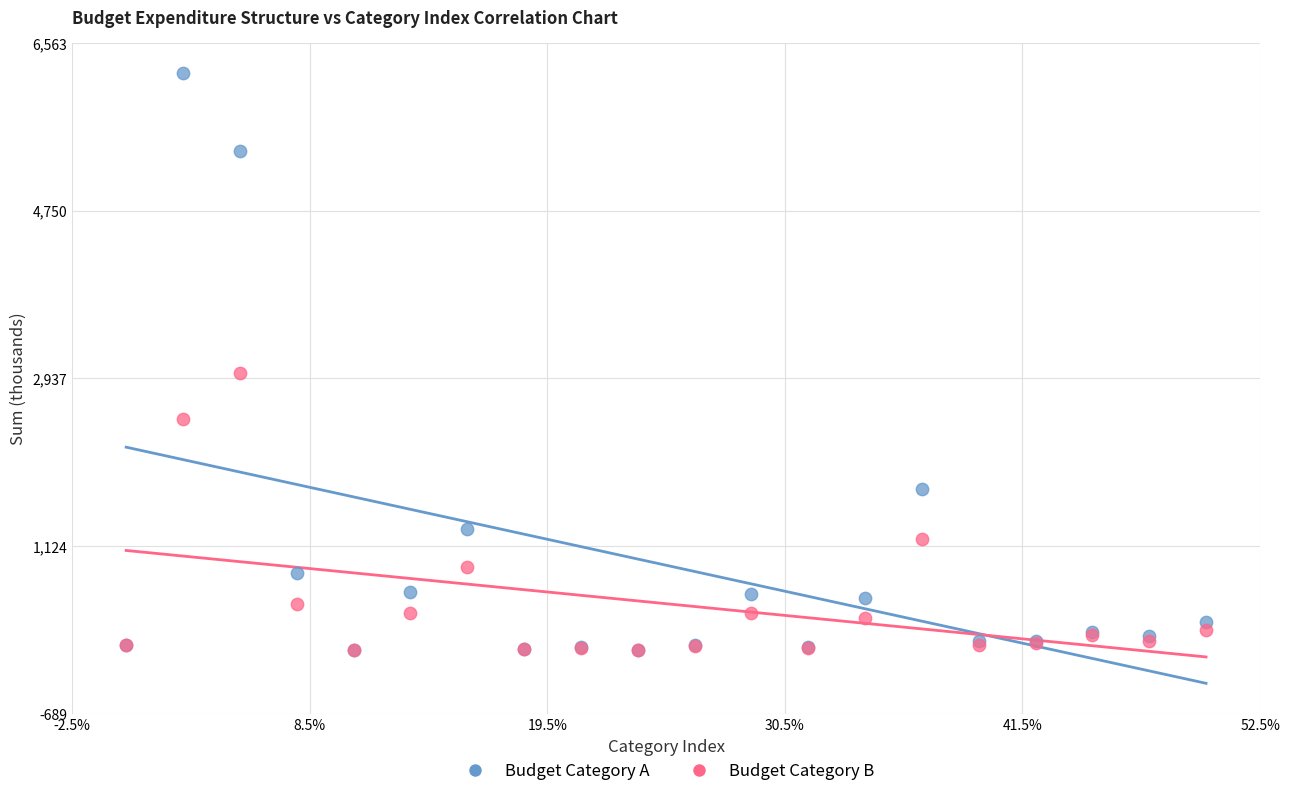

Which series reaches the maximum Y coordinate?

Budget Category A